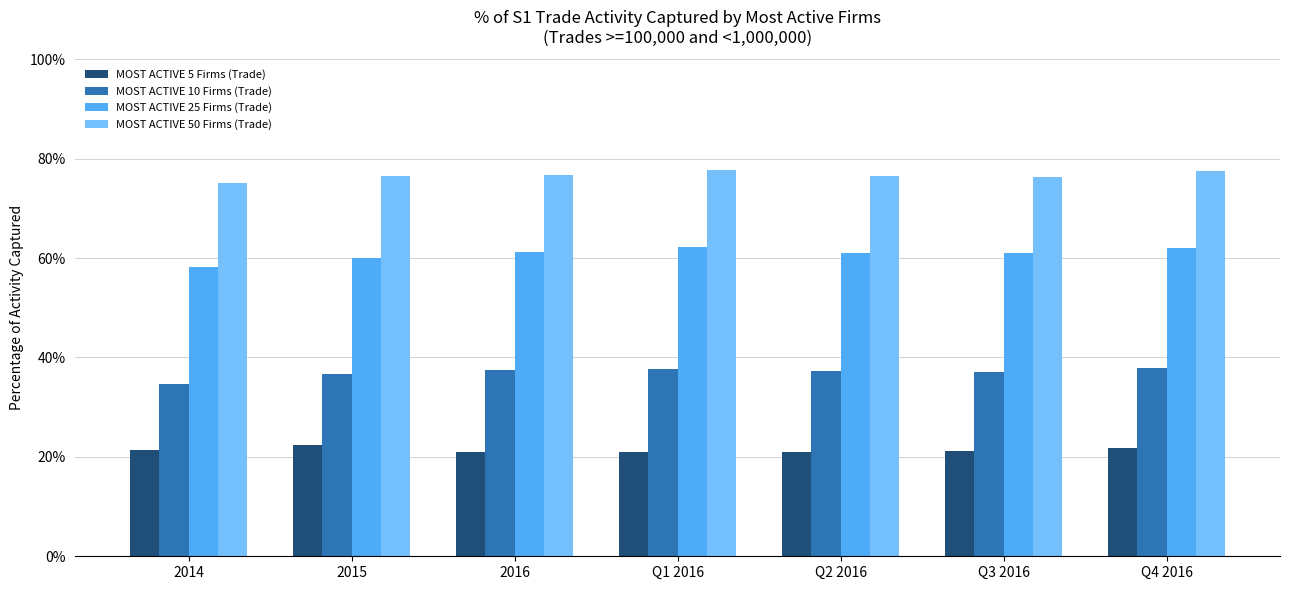

Which series has the largest total across all categories?

MOST ACTIVE 50 Firms (Trade)